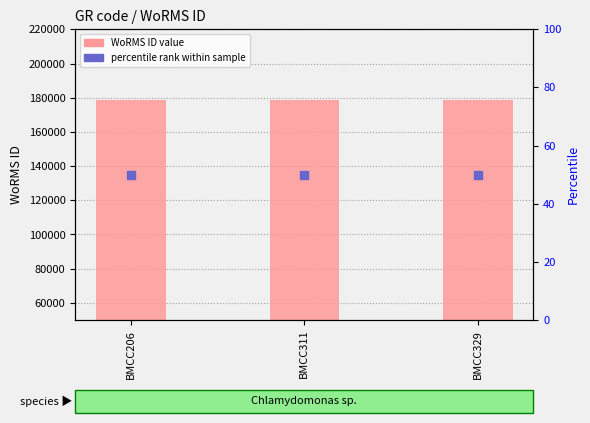

Which series contains the lowest Y value?

percentile rank within sample